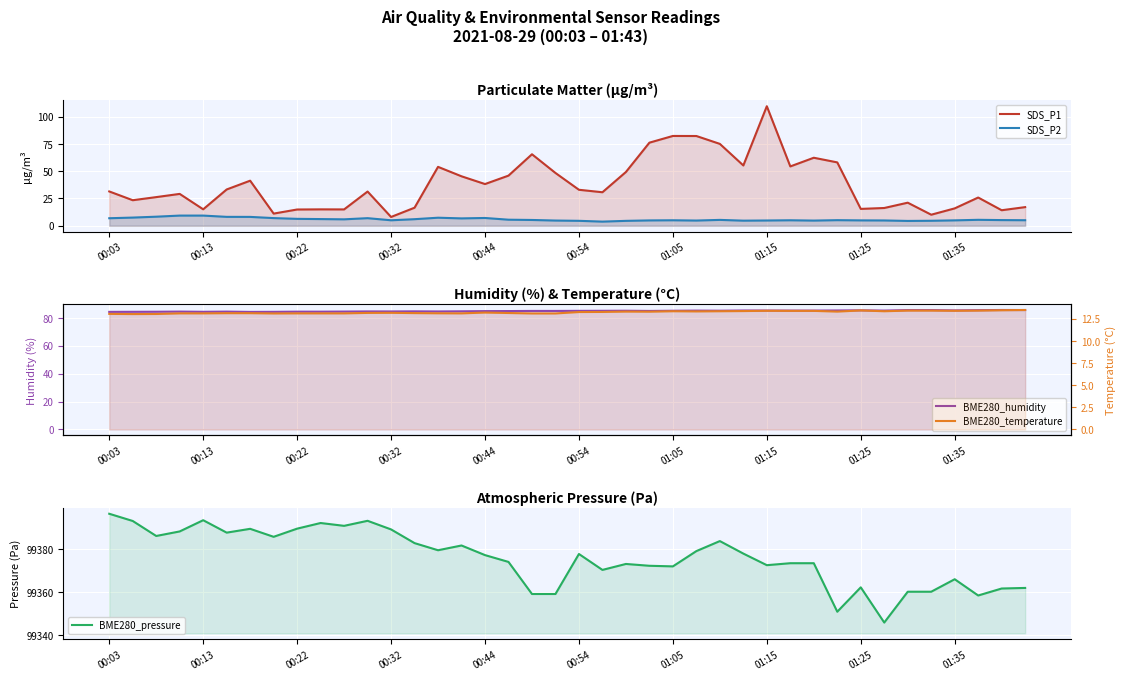

How many lines are shown in the chart?

5